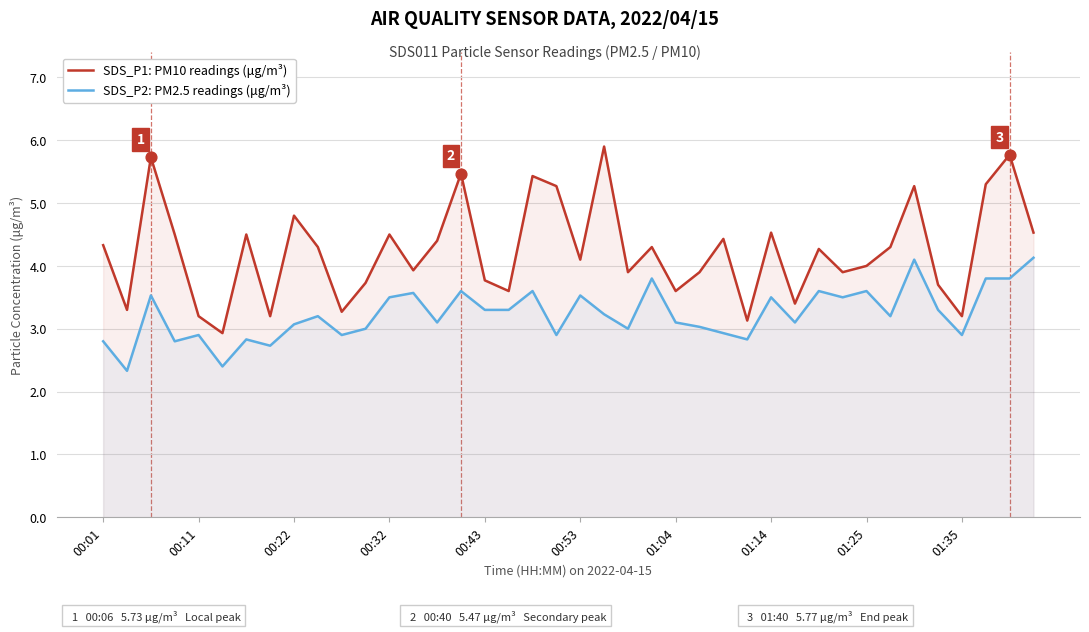

Which series has the largest total across all categories?

SDS_P1: PM10 readings (μg/m³)